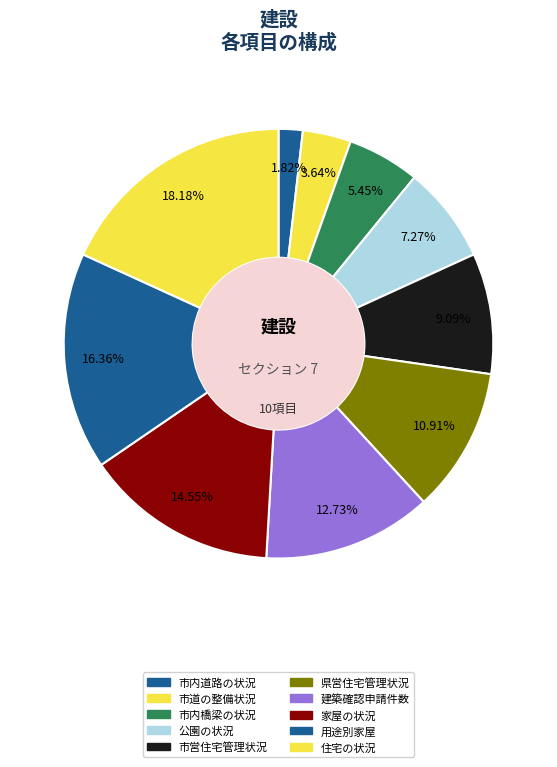

What is the change in value from 市道の整備状況 to 公園の状況?

+2